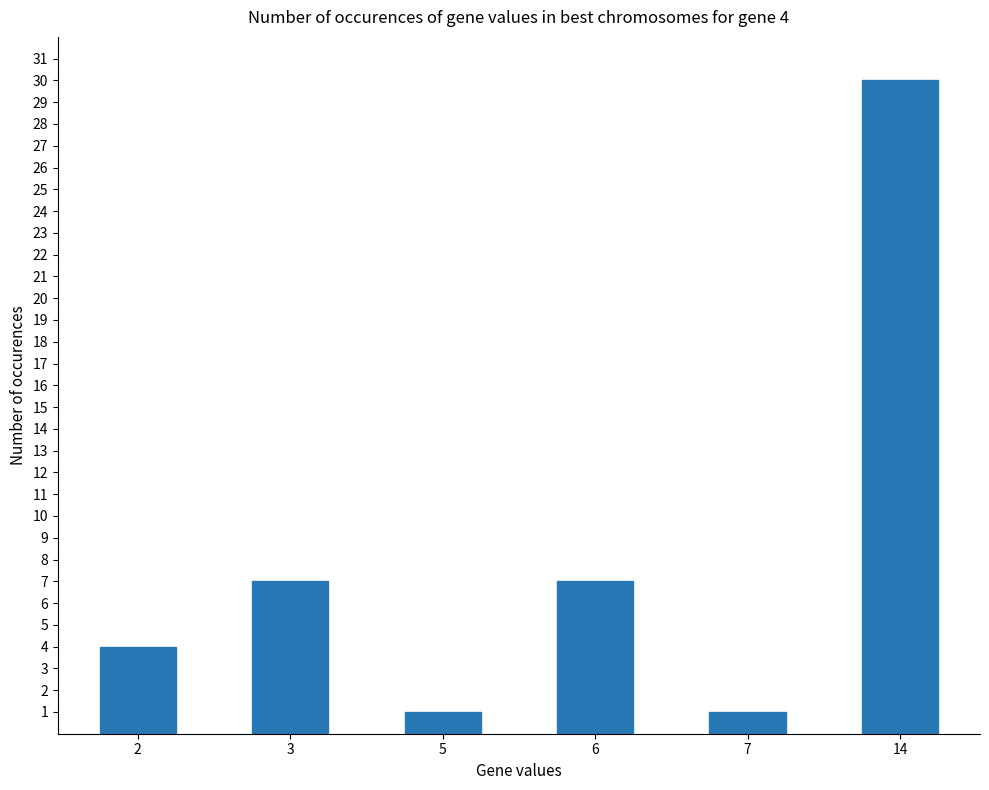

Are the bars horizontal?

No